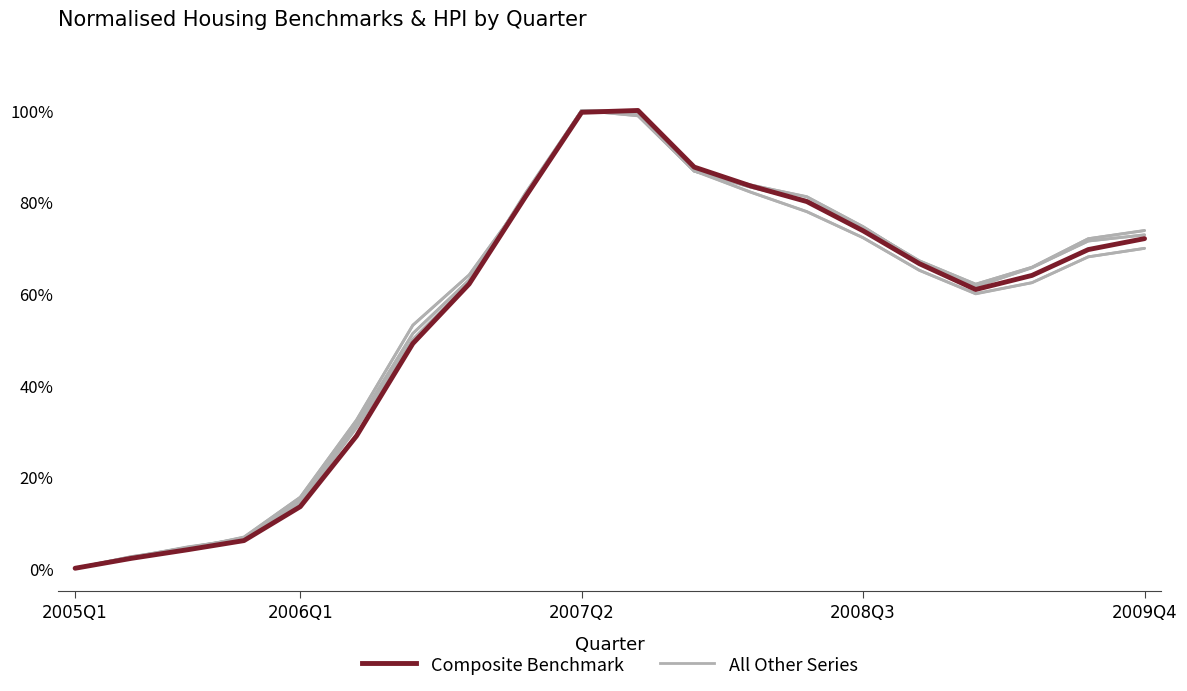

Reading left to right, extract all data points from this chart.

All Other Series: 0.0	0.0	0.0	0.1	0.2	0.3	0.5	0.6	0.8	1.0	1.0	0.9	0.8	0.8	0.7	0.7	0.6	0.6	0.7	0.7
Composite Benchmark: 0.0	0.0	0.0	0.1	0.1	0.3	0.5	0.6	0.8	1.0	1.0	0.9	0.8	0.8	0.7	0.7	0.6	0.6	0.7	0.7